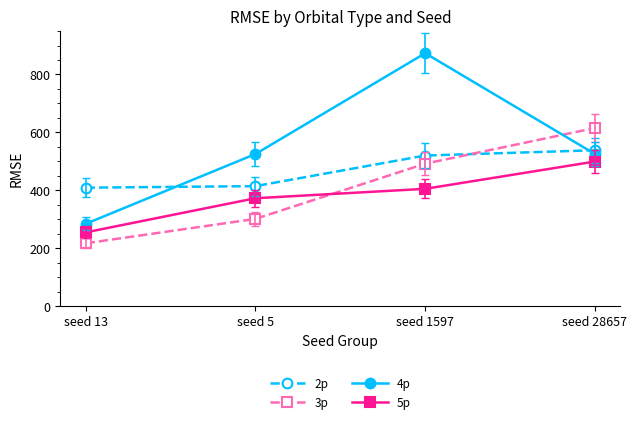

What is the difference between the maximum and minimum values in the 4p series?

589.0